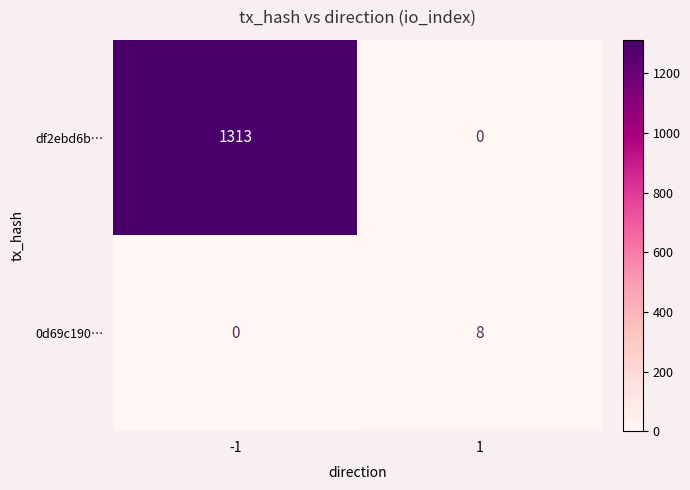

What is the greatest value displayed?

1313